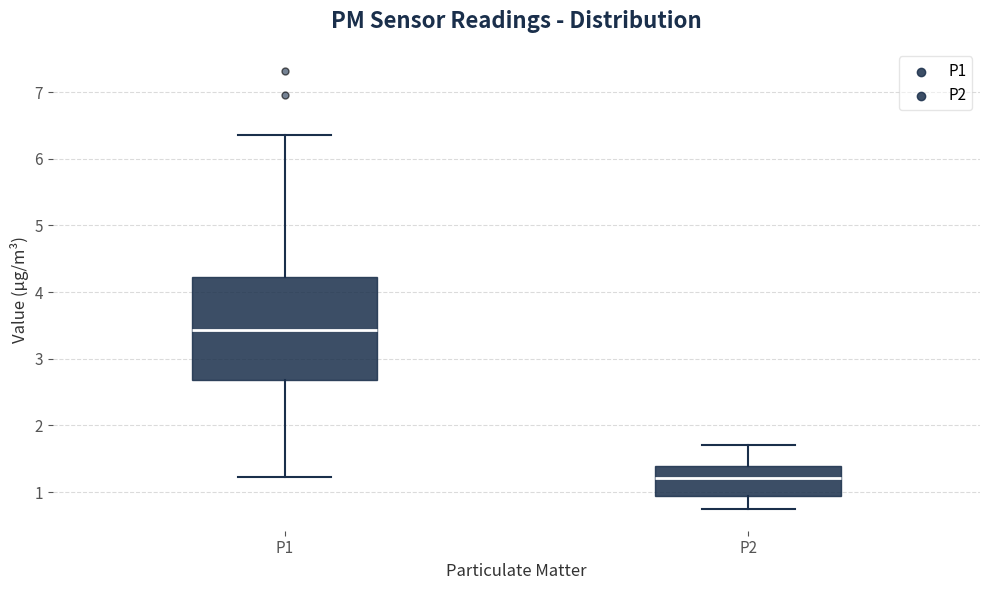

Reading left to right, transcribe this box plot: for each box, give where its median line is, the range the box spans, and where its two whiskers end, as read against the y-axis. The values are not printed on the chart, so give them approximately, as read against the axis.

P1: median 3.4, box 2.7 to 4.2, whiskers 1.2 to 6.4
P2: median 1.2, box 0.9 to 1.4, whiskers 0.8 to 1.7